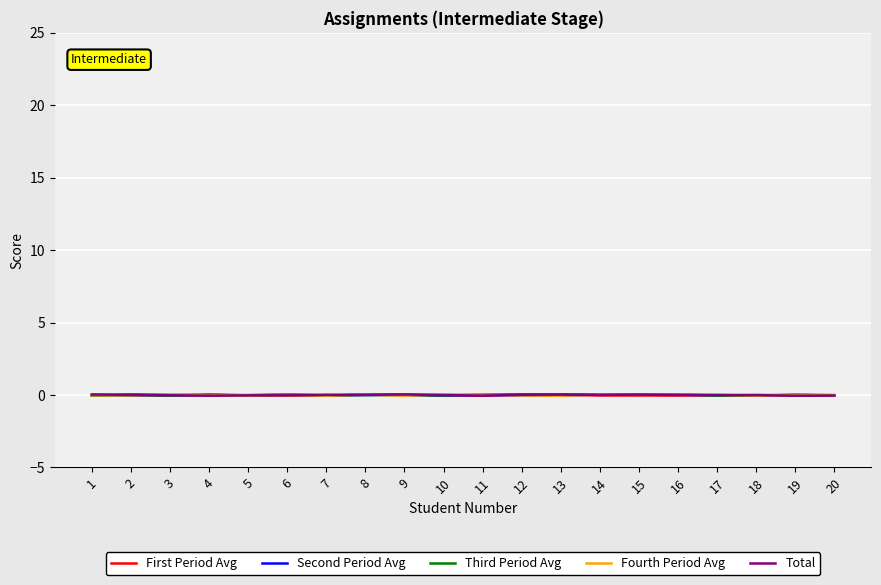

True or false: First Period Avg has a value of 0.0 at 13.

True